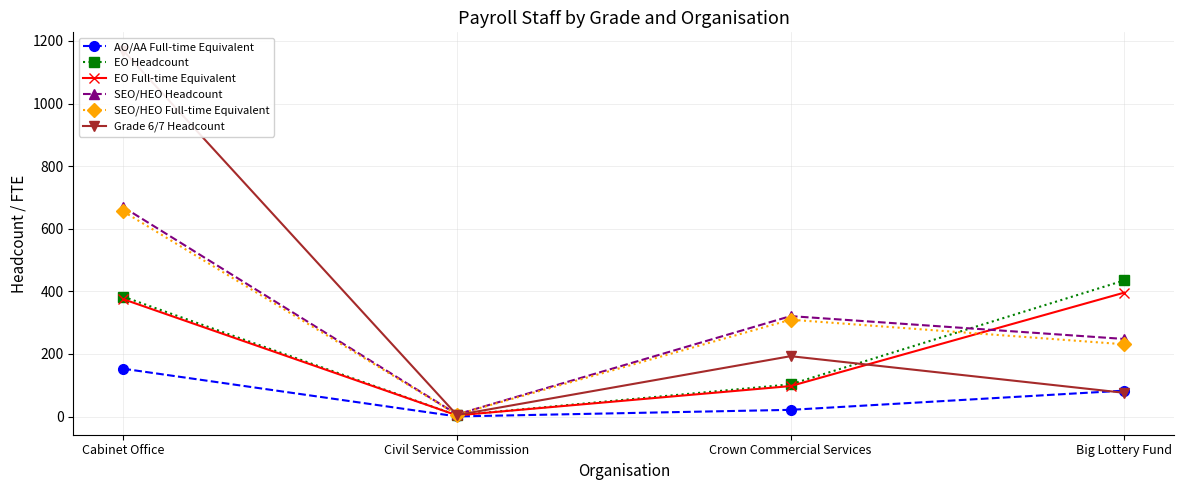

What is the smallest value displayed?

0.6